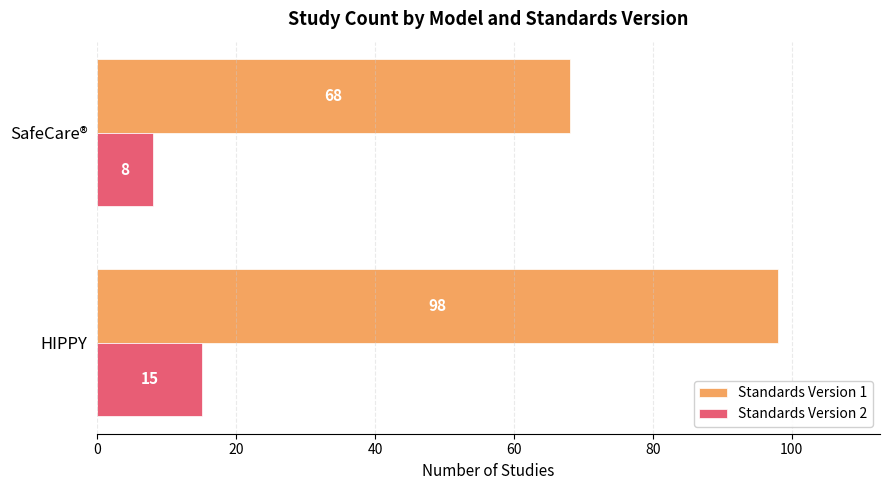

Where is Standards Version 2 nearest to the value 11?

SafeCare®